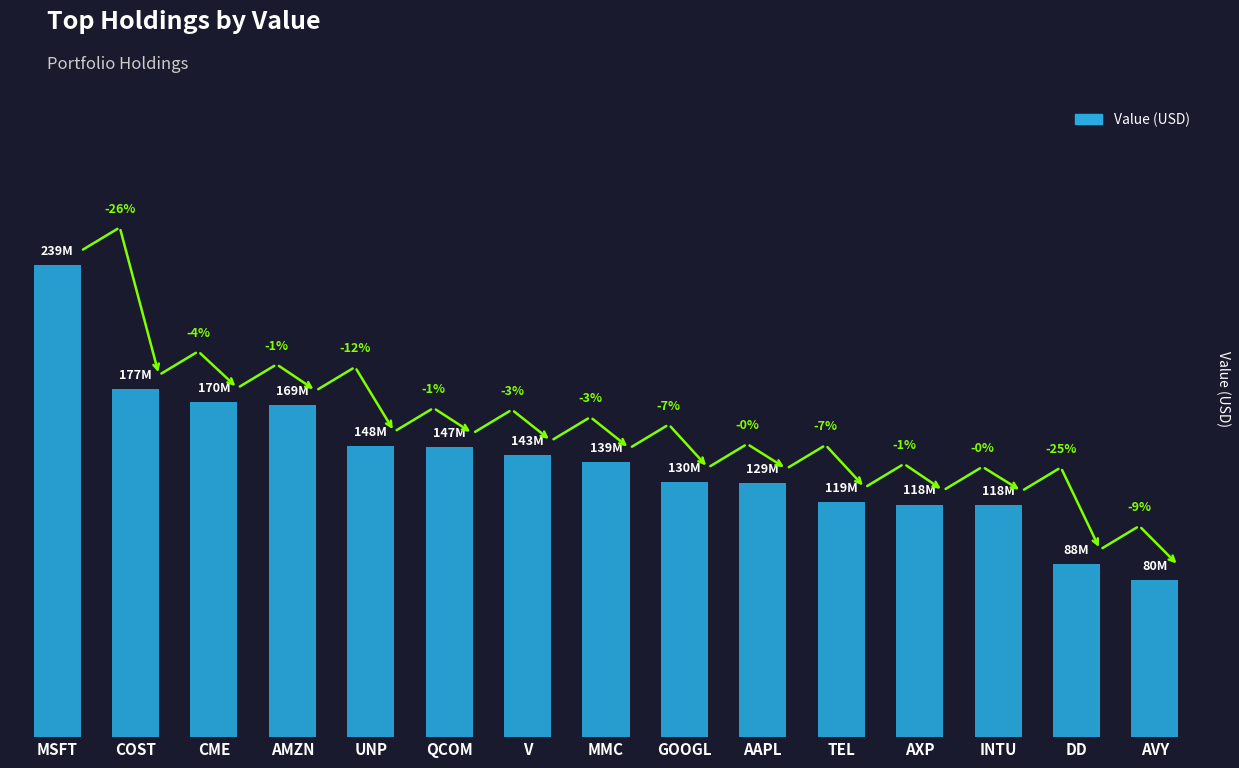

At which category does the chart reach its minimum across all series?

AVY